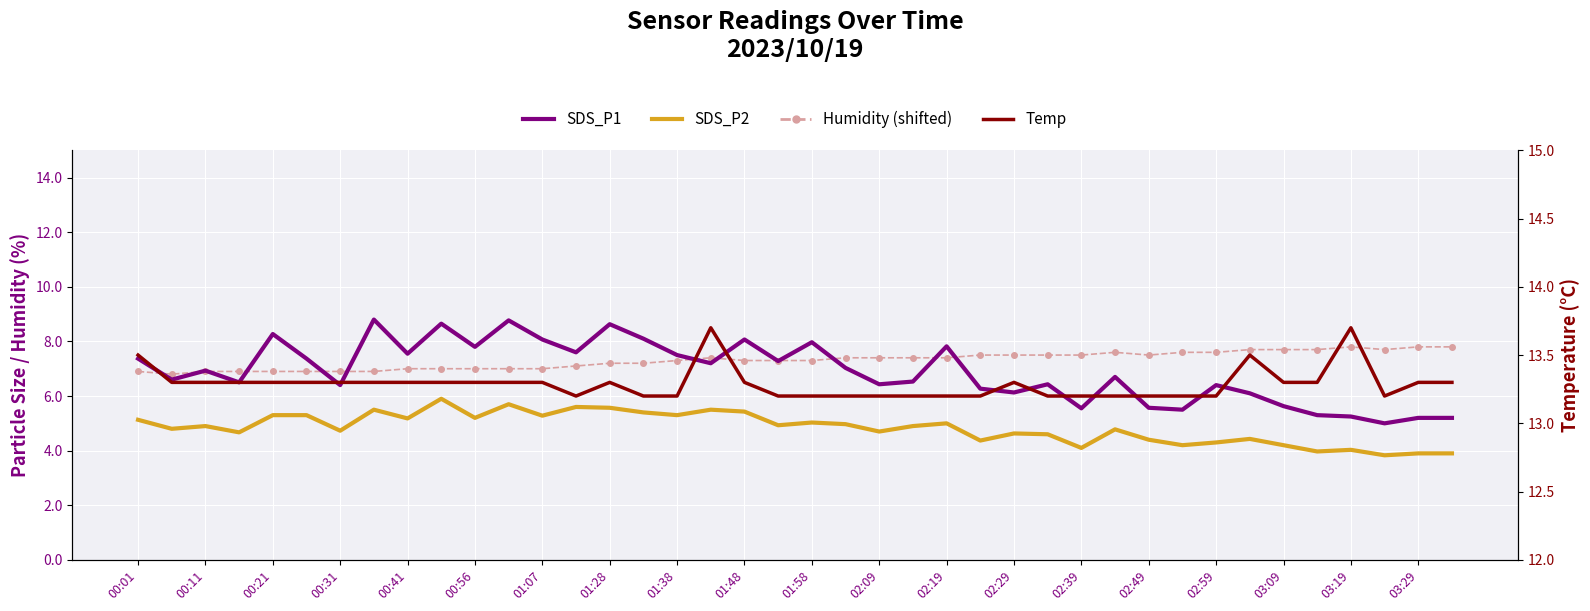

Between which two adjacent categories do Humidity (shifted) and SDS_P1 first intersect?

00:01 and 00:11